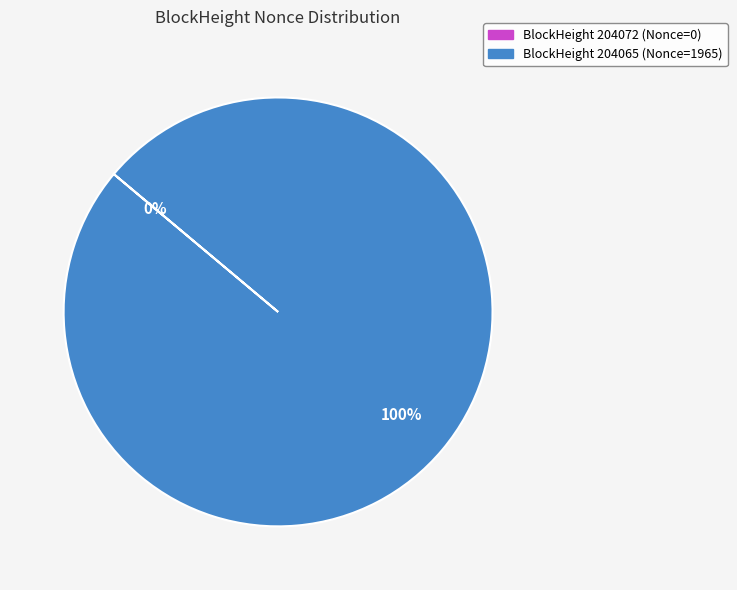

To the nearest percent, what is the average slice percentage?

50%